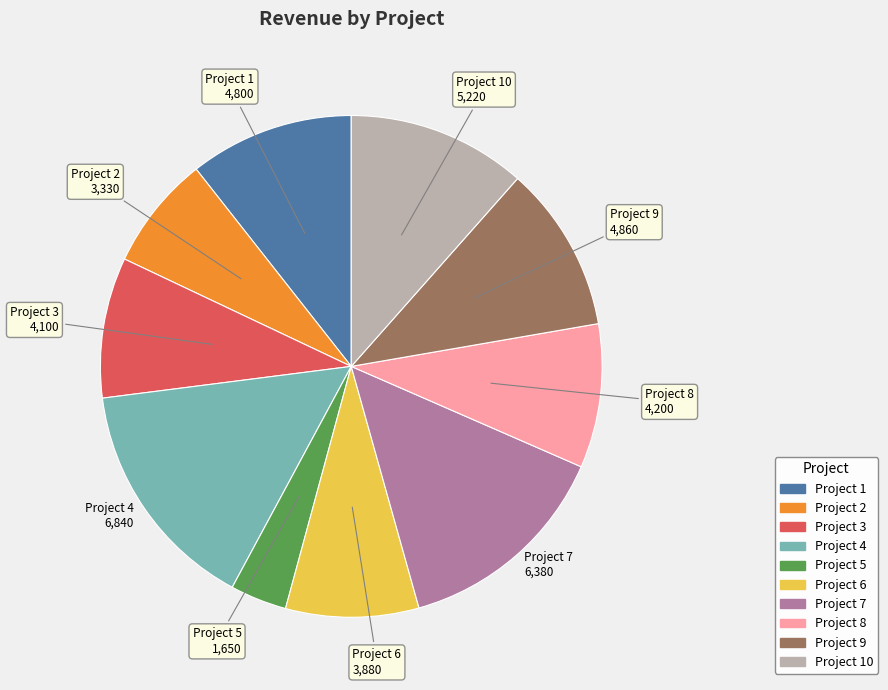

Is there a majority slice in this chart?

No